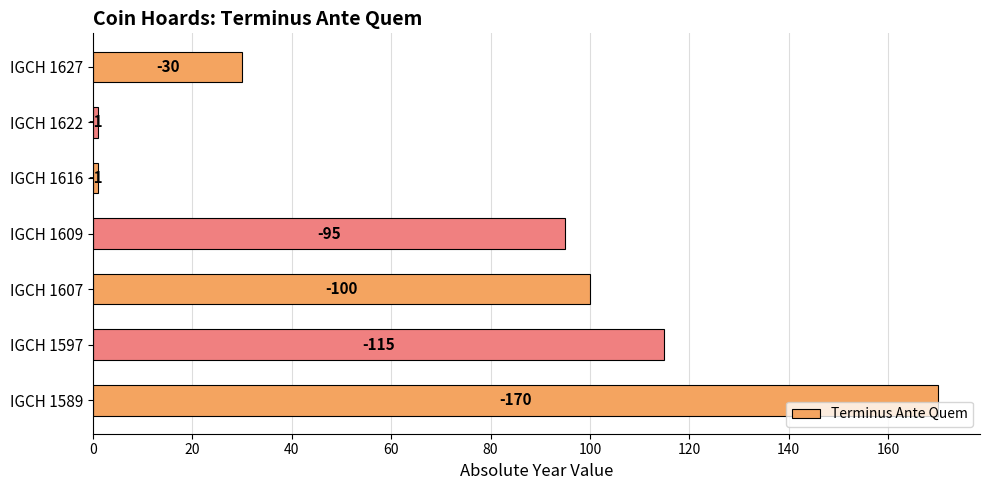

Are the bars horizontal?

Yes